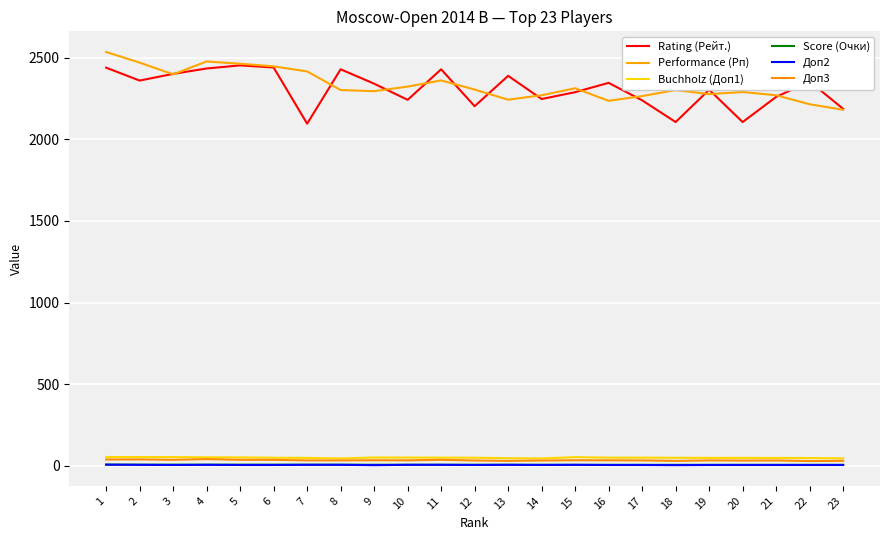

Is it true that Performance (Рп) equals 4005.4 at 11?

False